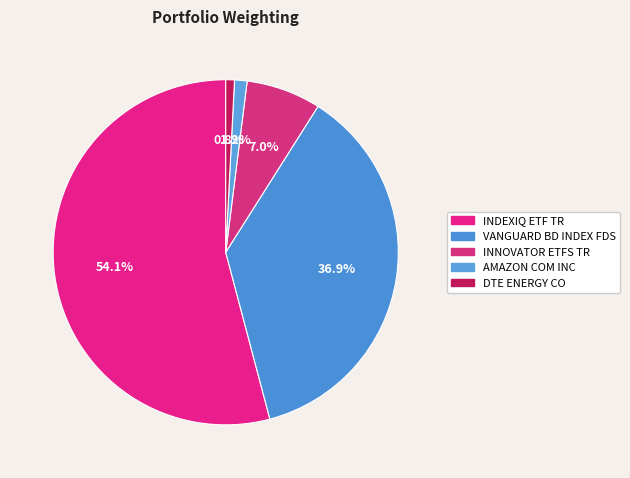

How many slices are in this pie chart?

5